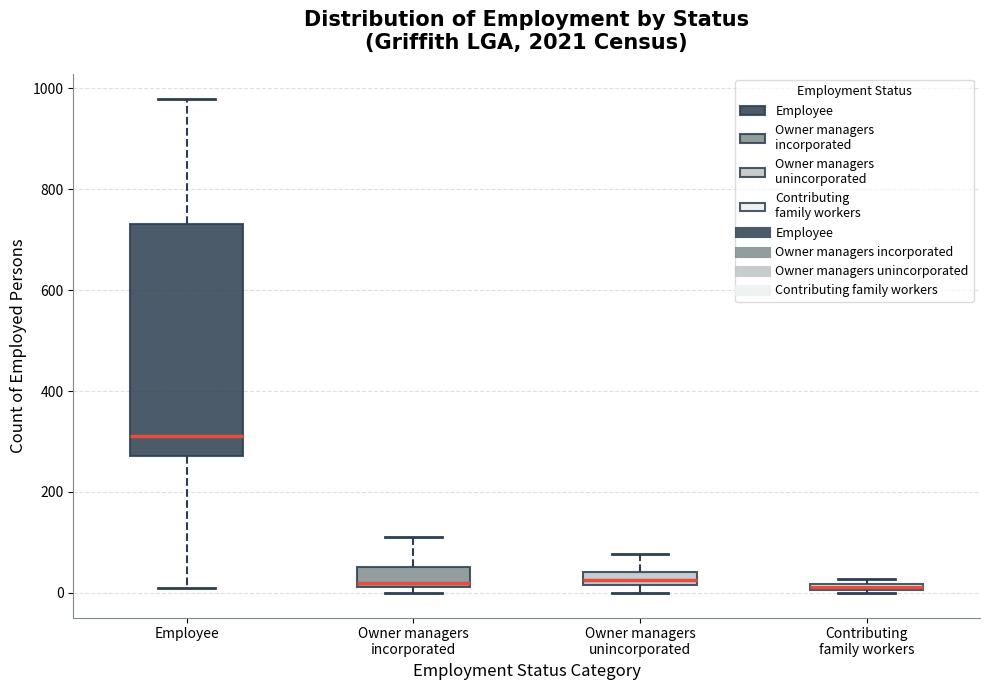

Which box's median line is the highest?

Employee